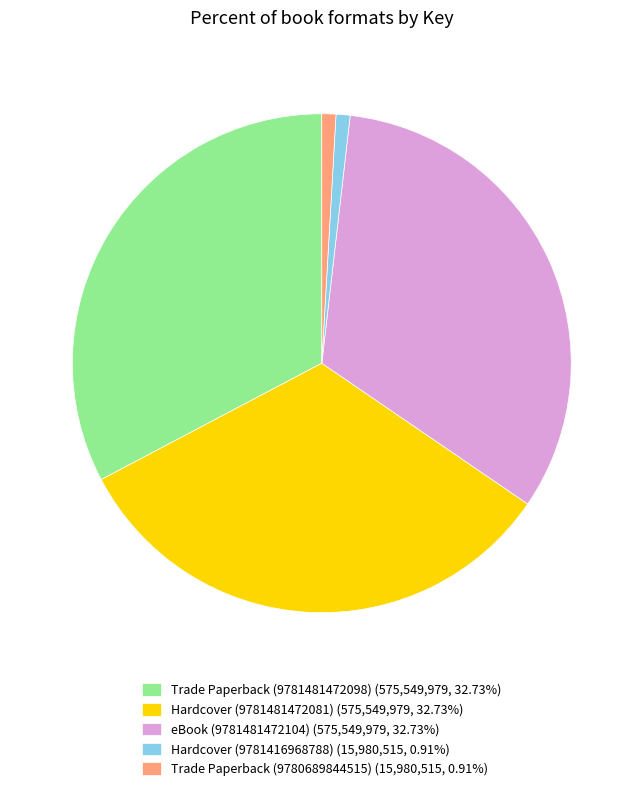

True or false: Trade Paperback (9780689844515) accounts for 15% of the total.

False